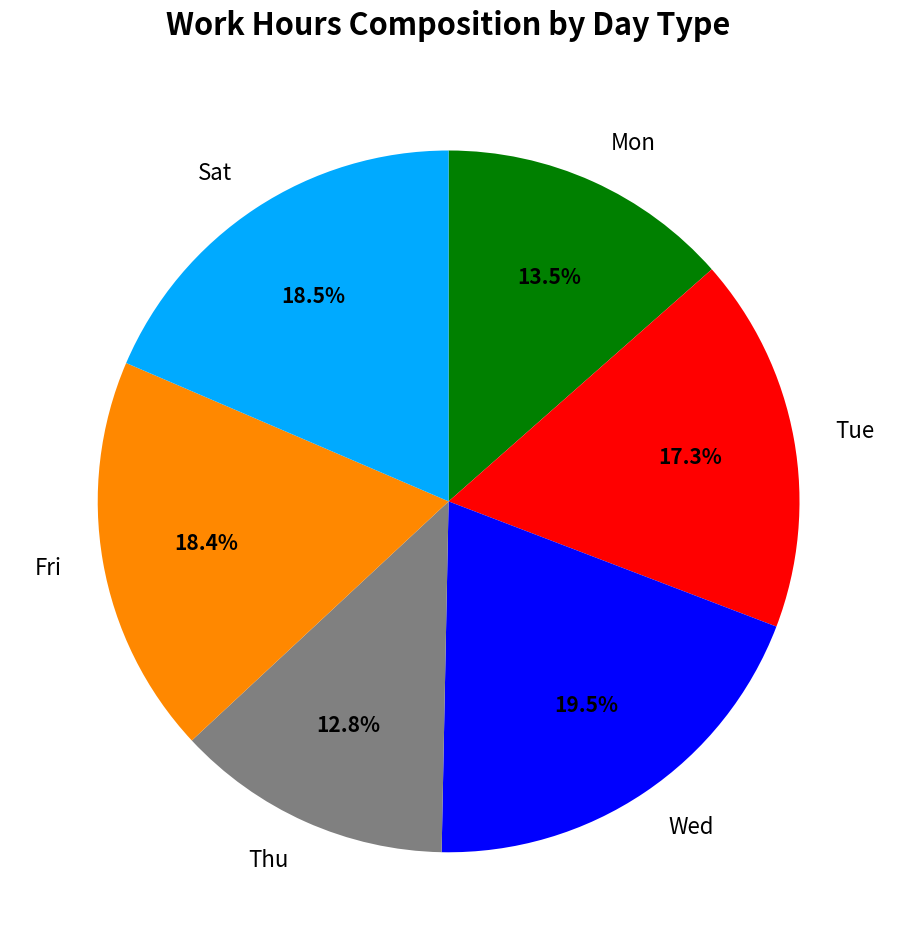

Which category has the smallest portion of the pie?

Thu